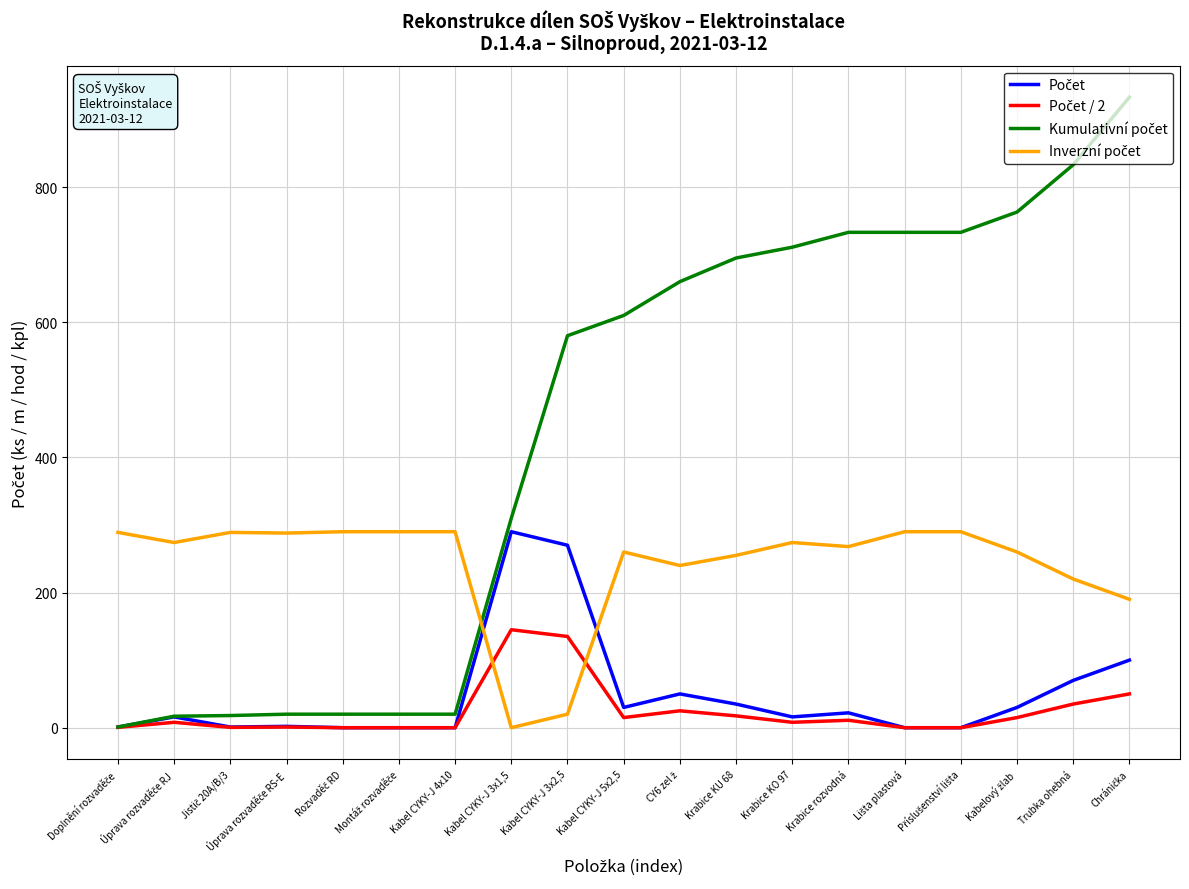

True or false: Počet and Počet / 2 cross at least once.

False